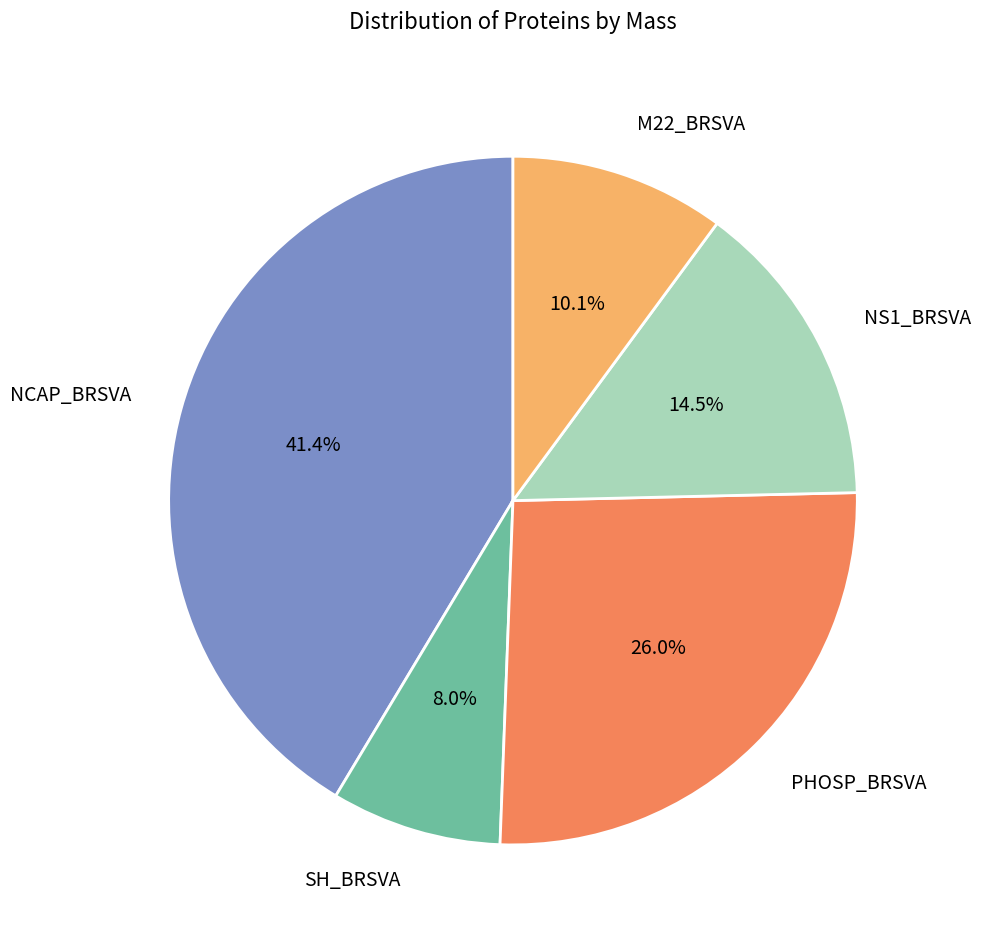

Is the sum of NS1_BRSVA and SH_BRSVA greater than half?

No